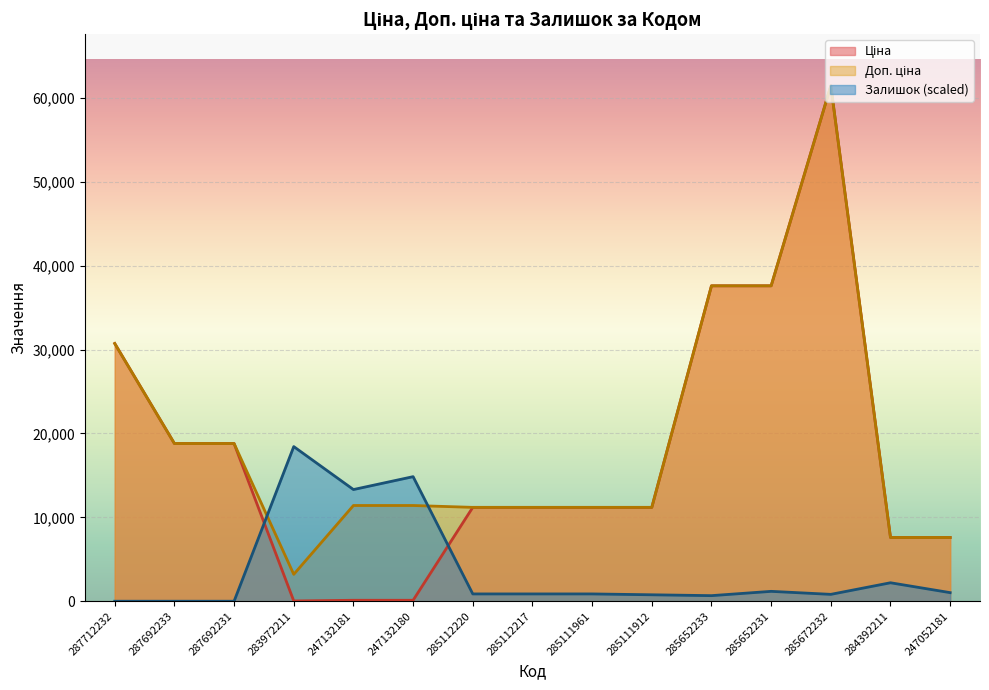

Which series changed the most between 247132181 and 285111961?

Залишок (scaled)